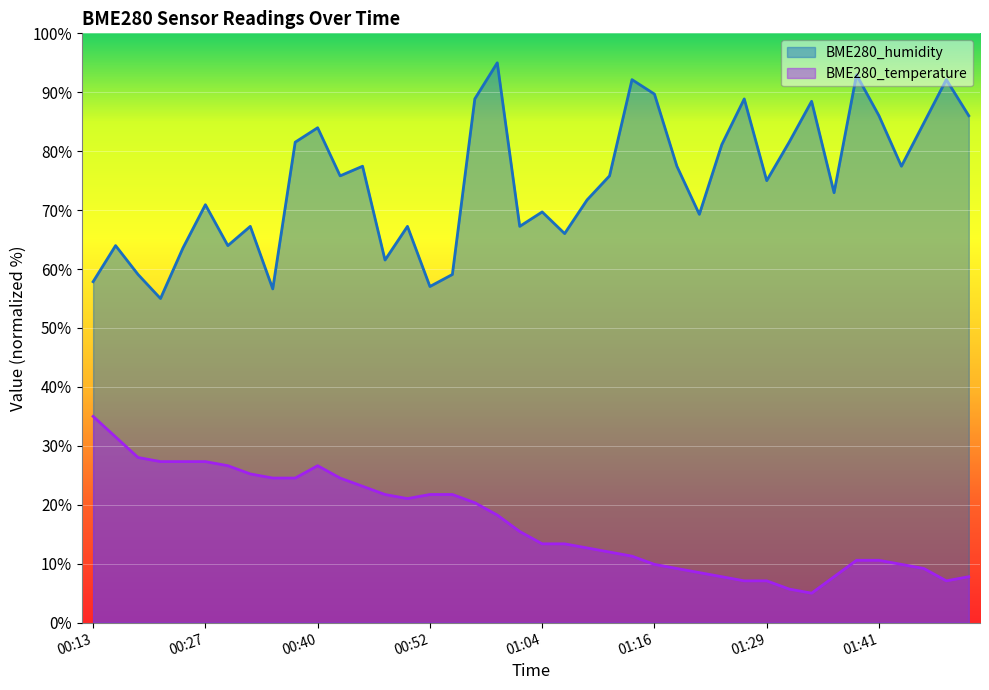

Which label corresponds to the largest value in the chart?

00:59